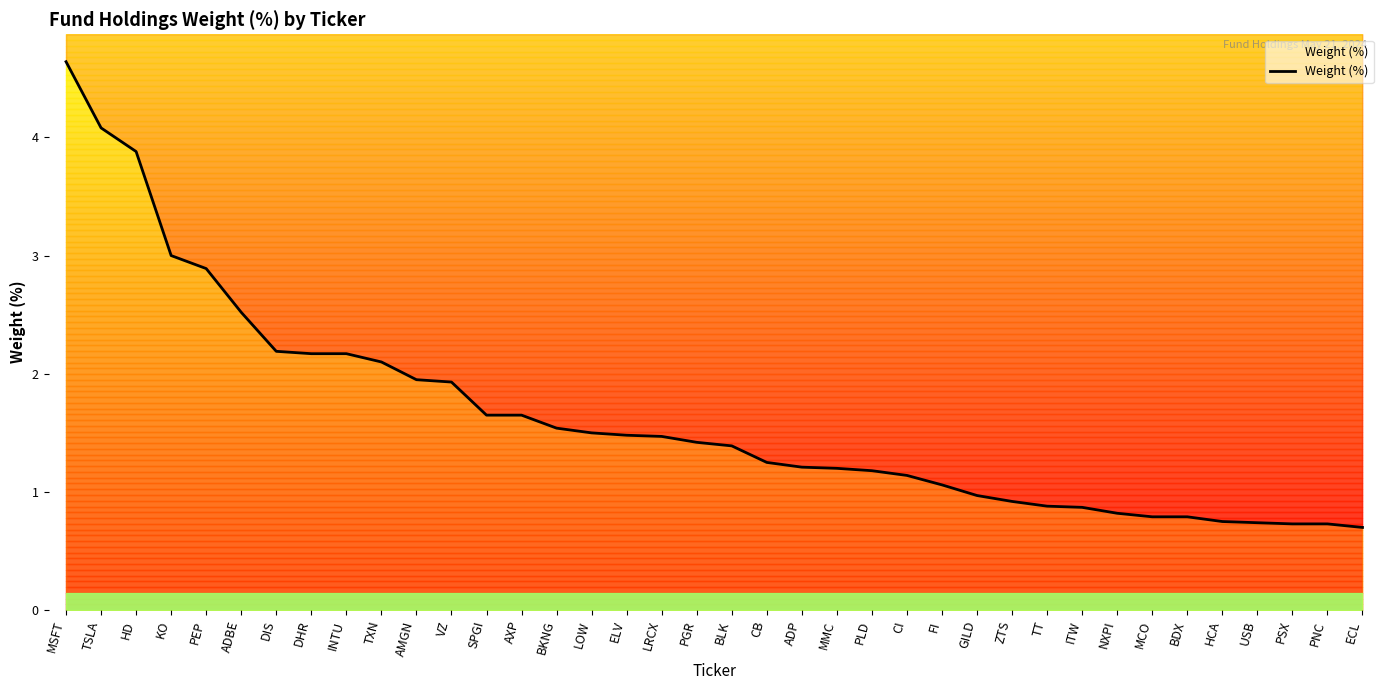

Rank the categories by value from highest to lowest.

MSFT, TSLA, HD, KO, PEP, ADBE, DIS, DHR, INTU, TXN, AMGN, VZ, SPGI, AXP, BKNG, LOW, ELV, LRCX, PGR, BLK, CB, ADP, MMC, PLD, CI, FI, GILD, ZTS, TT, ITW, NXPI, MCO, BDX, HCA, USB, PSX, PNC, ECL